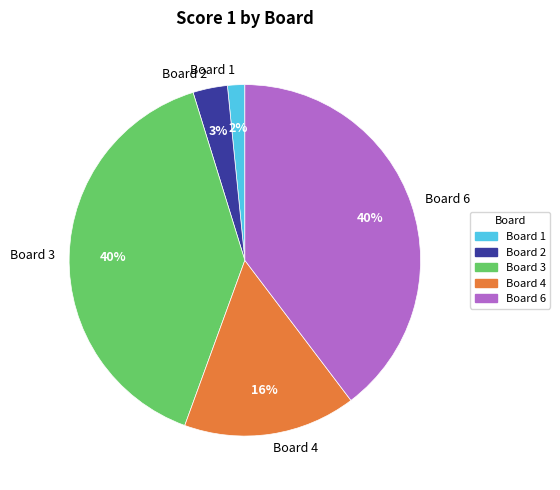

Count the number of slices in the pie.

5